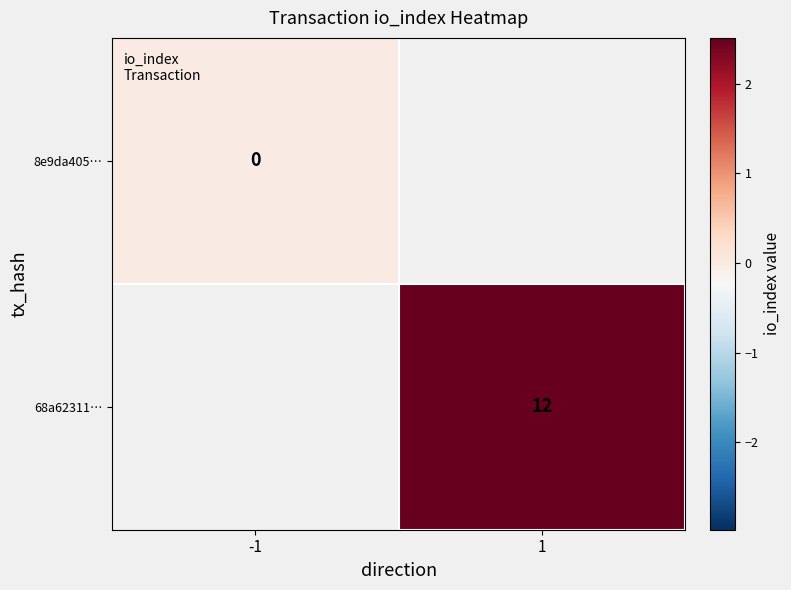

How many data points does each series have?

2